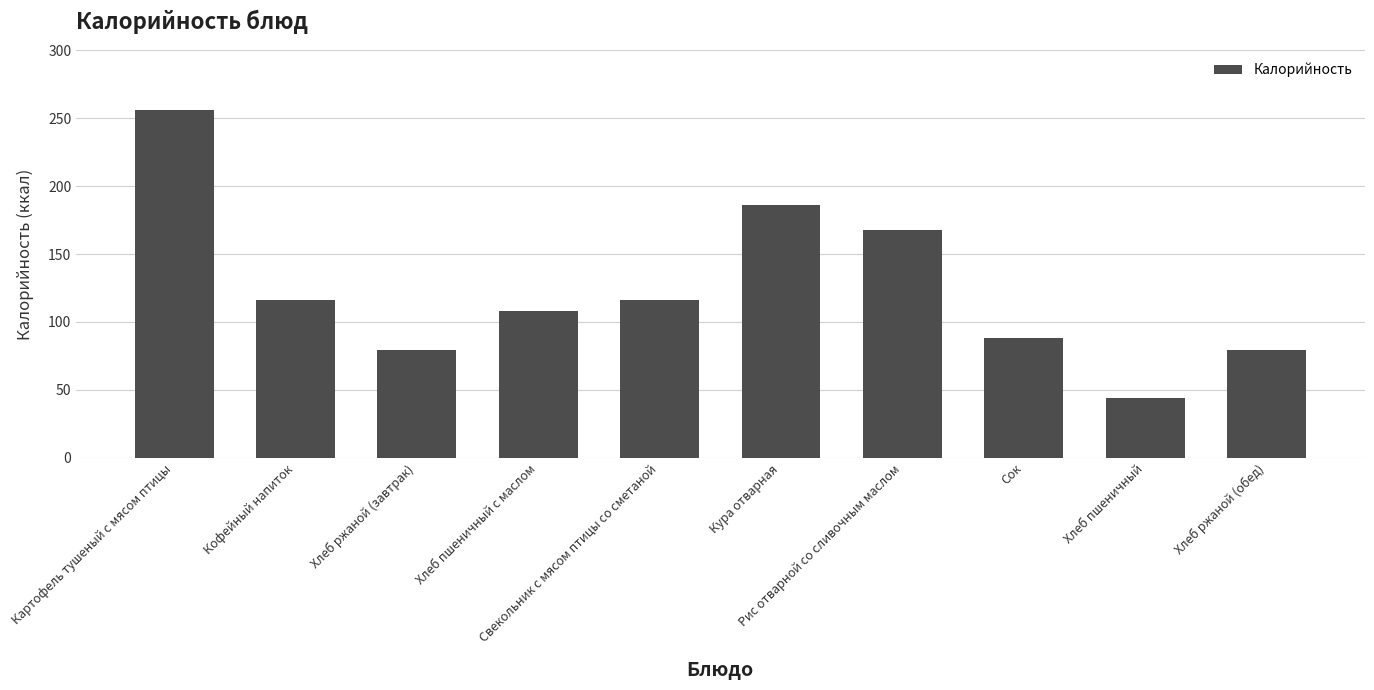

Approximately how many times larger is the value at Свекольник с мясом птицы со сметаной compared to Кура отварная?

0.6